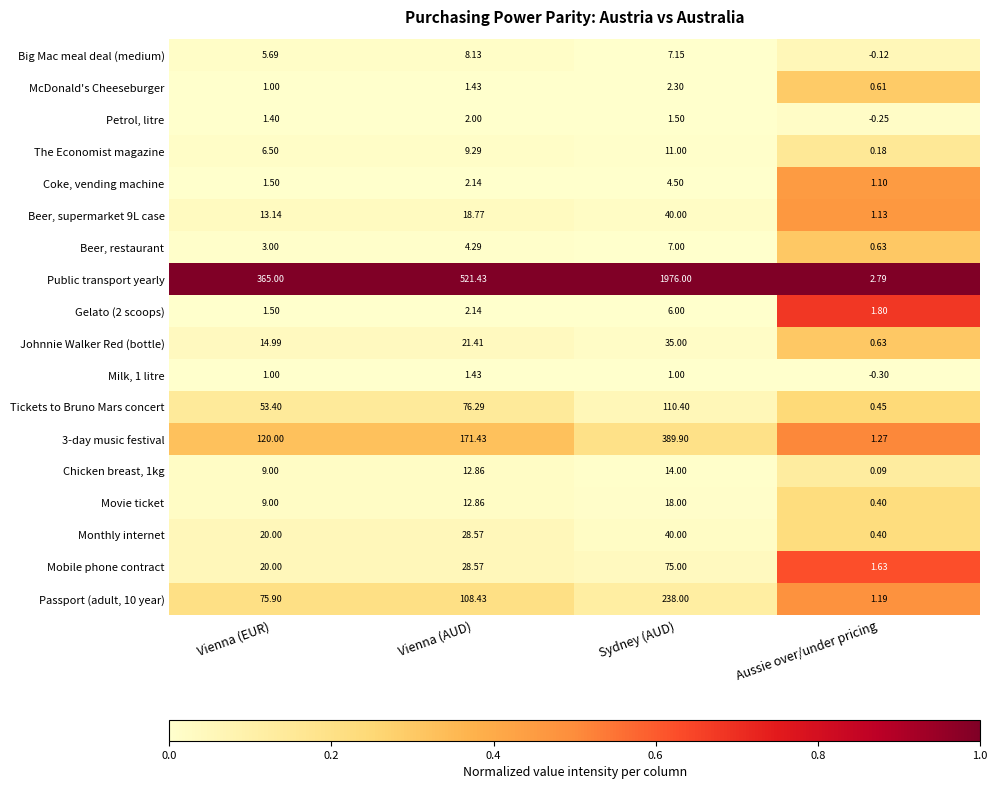

Rank the categories by Beer, restaurant value from highest to lowest.

Sydney (AUD), Vienna (AUD), Vienna (EUR), Aussie over/under pricing